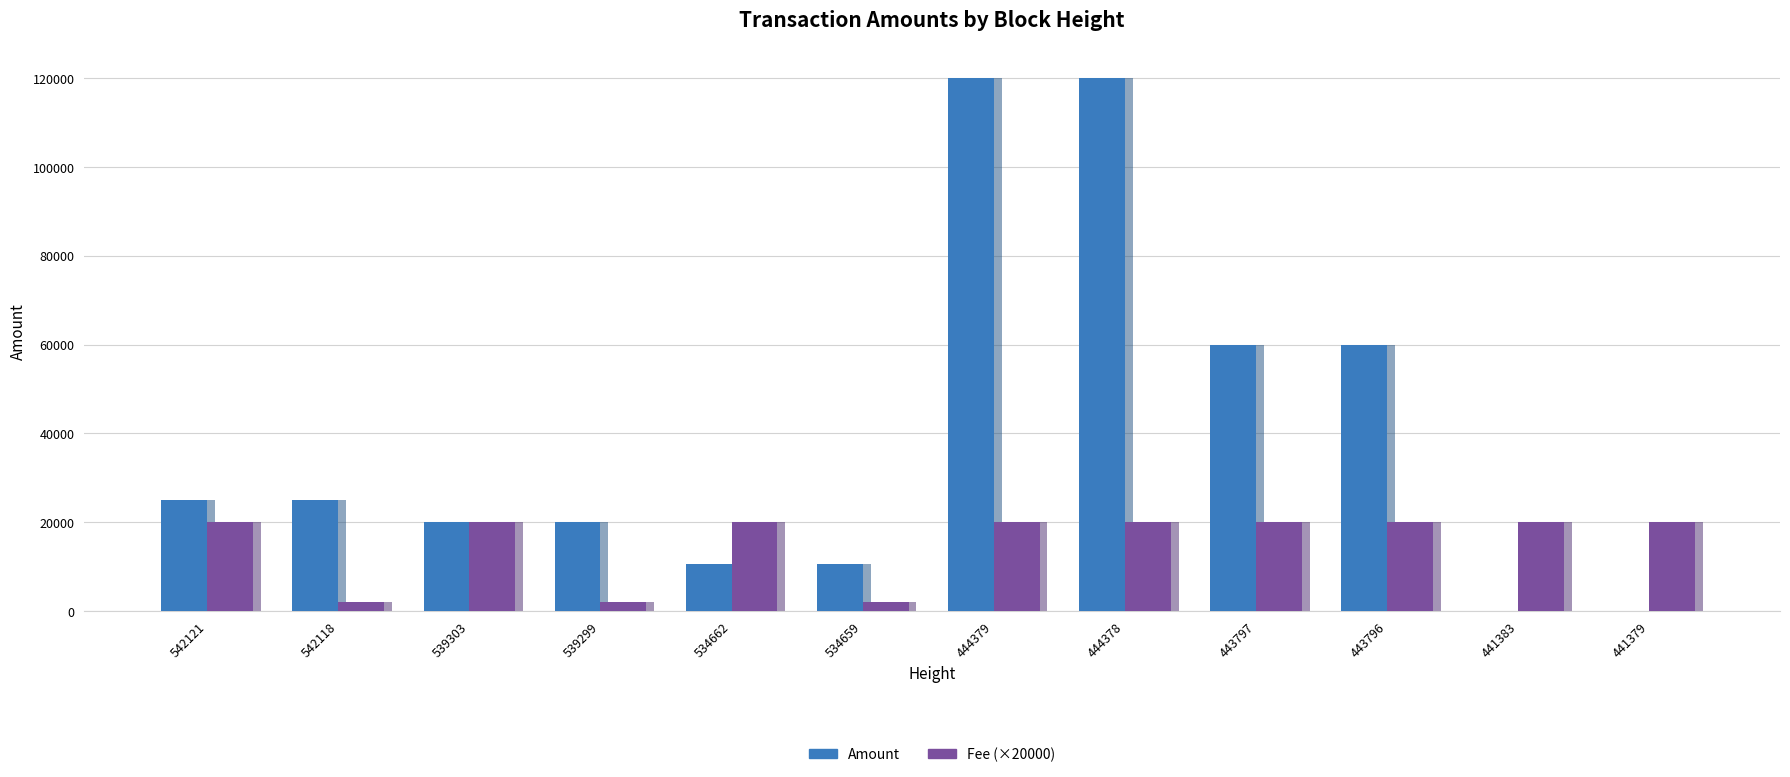

What is the value of the Amount bar at the 5th from the left?

10567.0